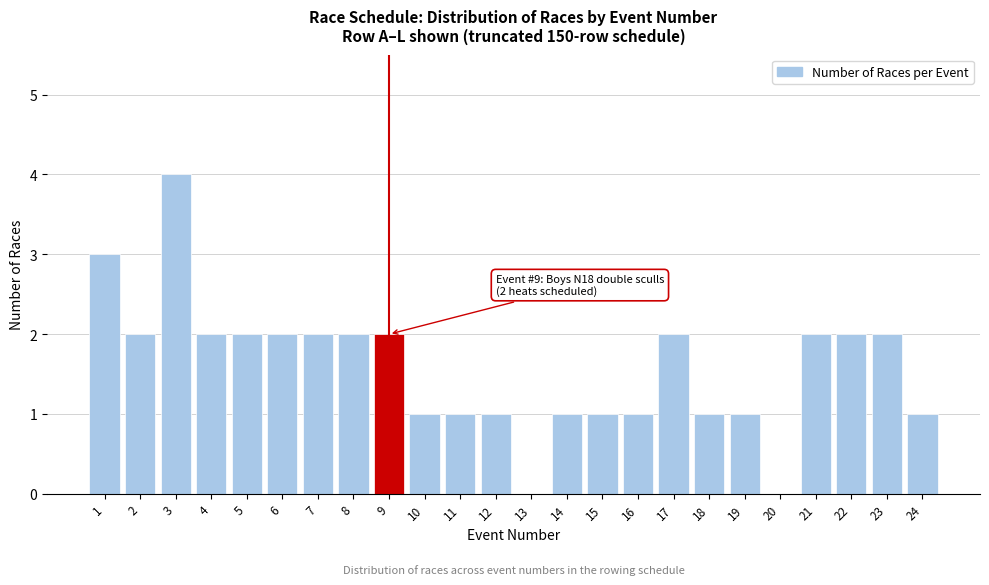

Reading right to left, transcribe all the data shown in this chart.

24=1	23=2	22=2	21=2	20=0	19=1	18=1	17=2	16=1	15=1	14=1	13=0	12=1	11=1	10=1	9=2	8=2	7=2	6=2	5=2	4=2	3=4	2=2	1=3